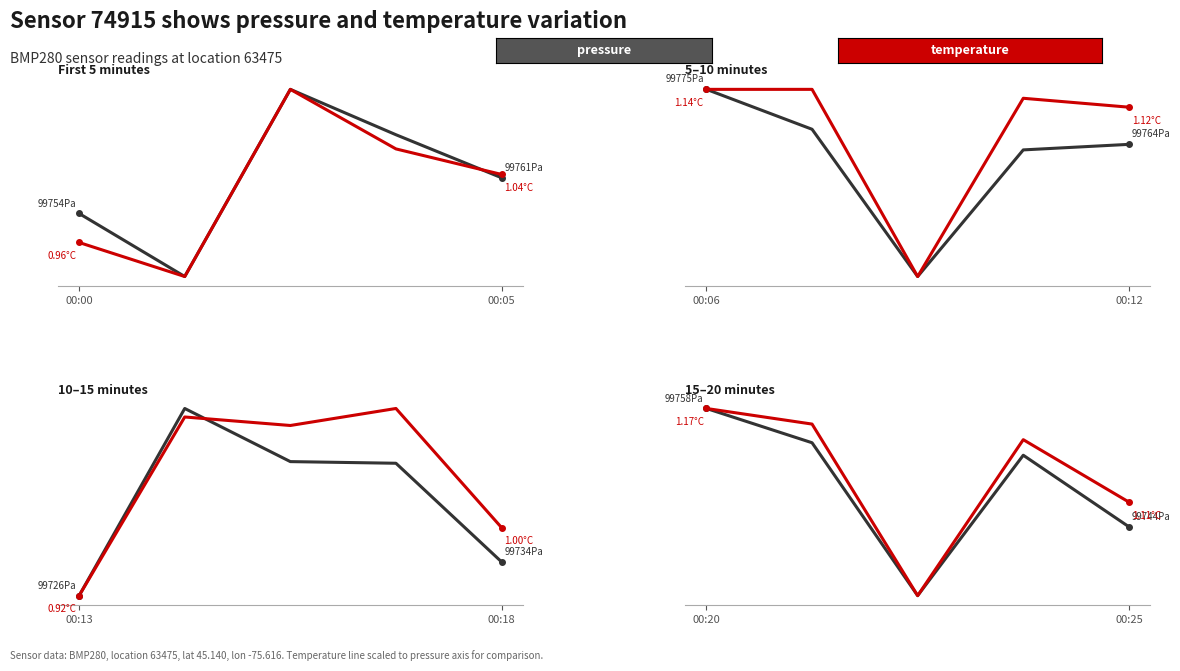

Where is temperature nearest to the value 99746?

00:25